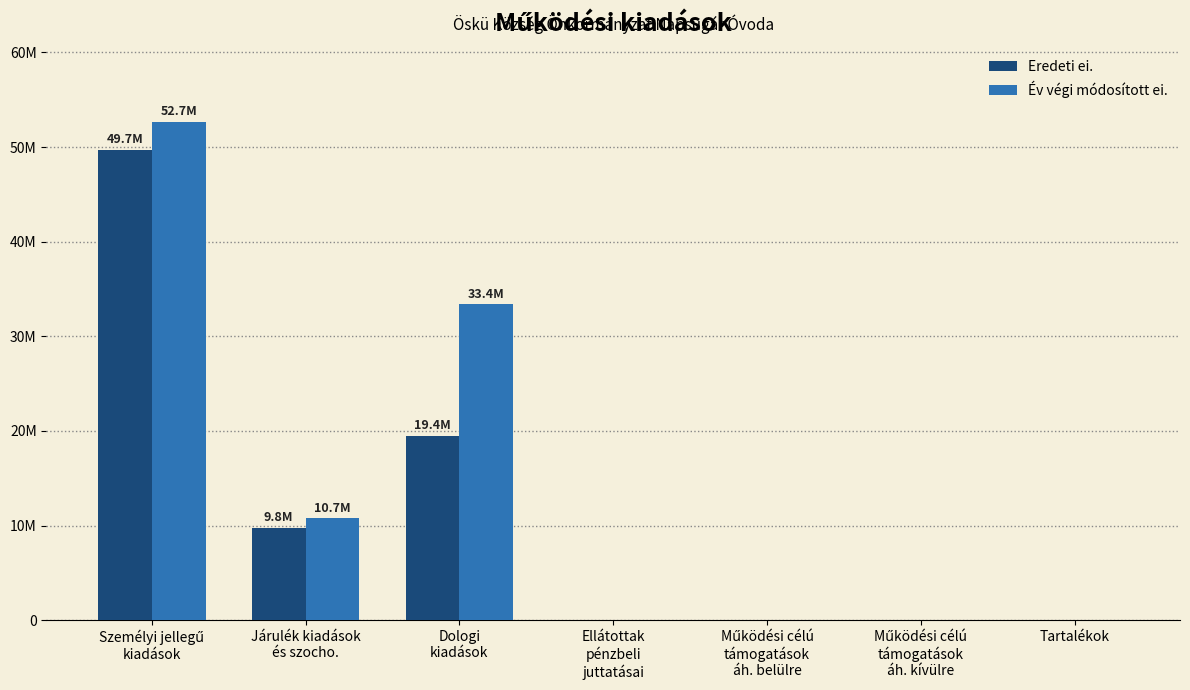

Are the bars grouped side by side (vs. stacked)?

Yes